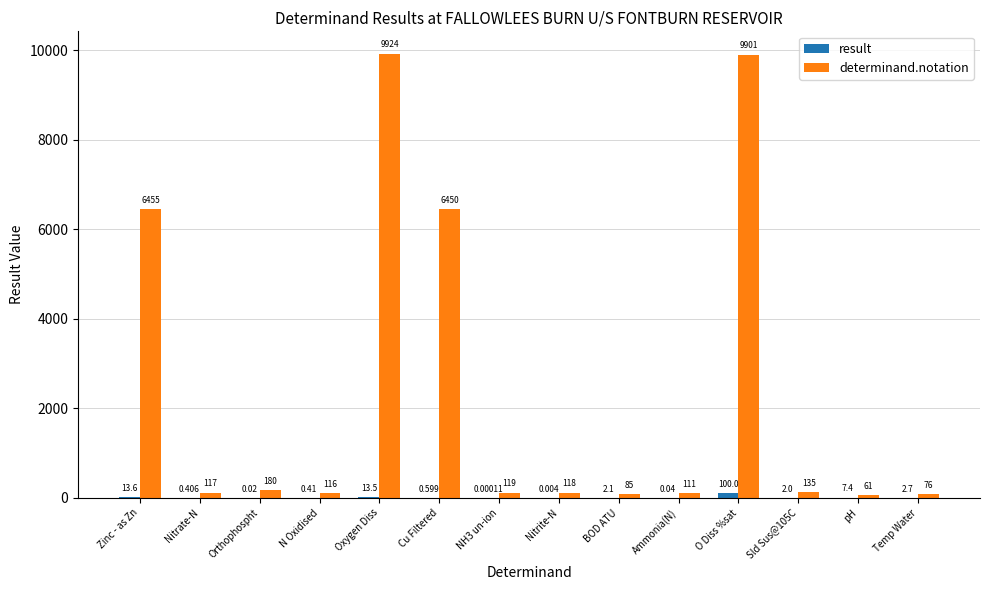

Are the bars horizontal?

No